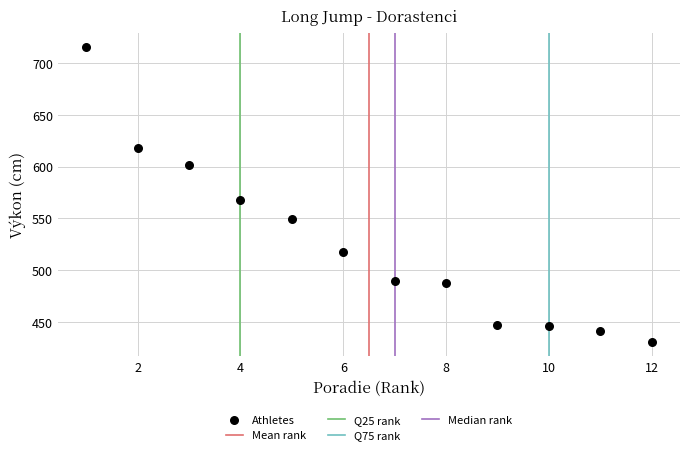

What is the range of Y values (max minus min)?

284